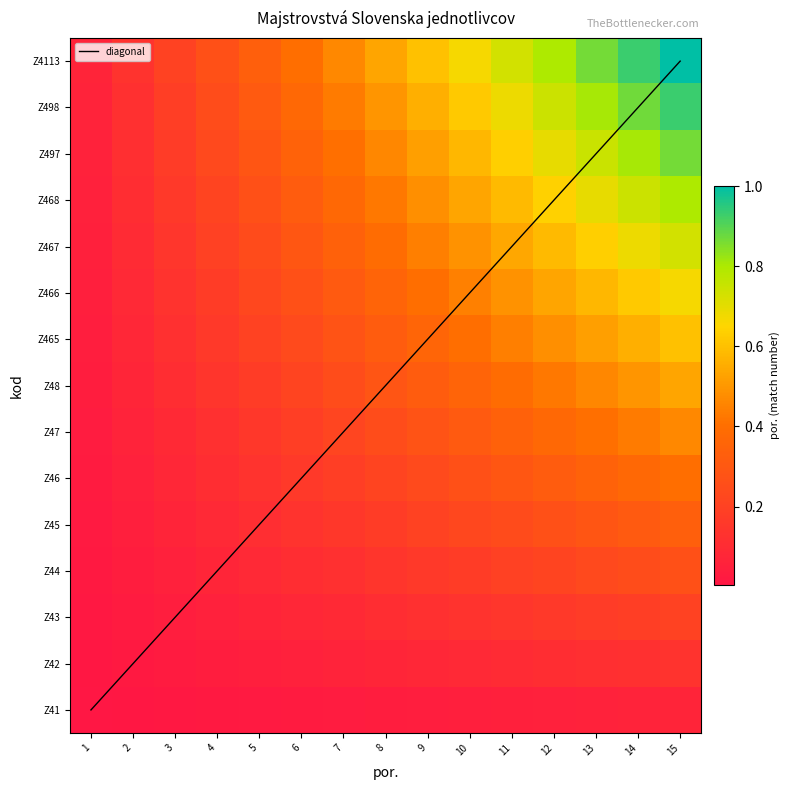

Which has a higher value, 2 or 10?

10